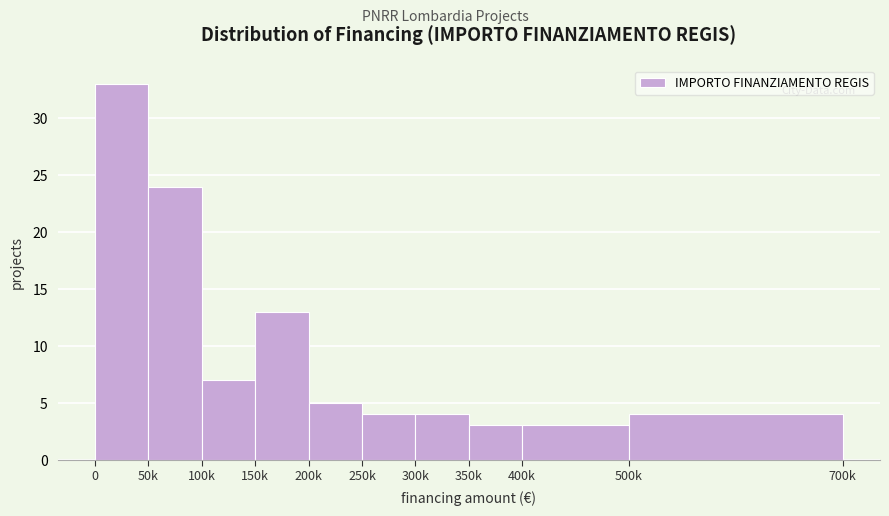

Reading left to right, what are all the values shown in this chart?

0=33	50k=24	100k=7	150k=13	200k=5	250k=4	300k=4	350k=3	400k=3	500k=4